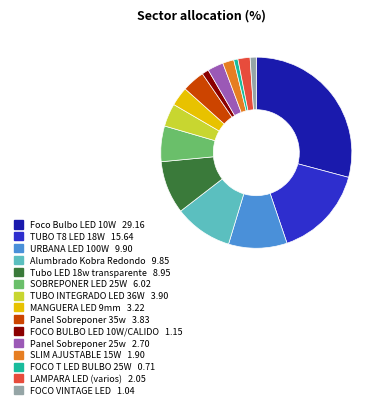

How many segments does this pie chart have?

15